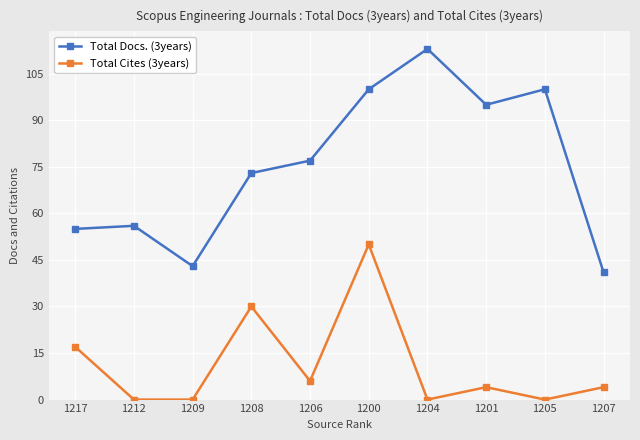

Count the number of data series in this chart.

2